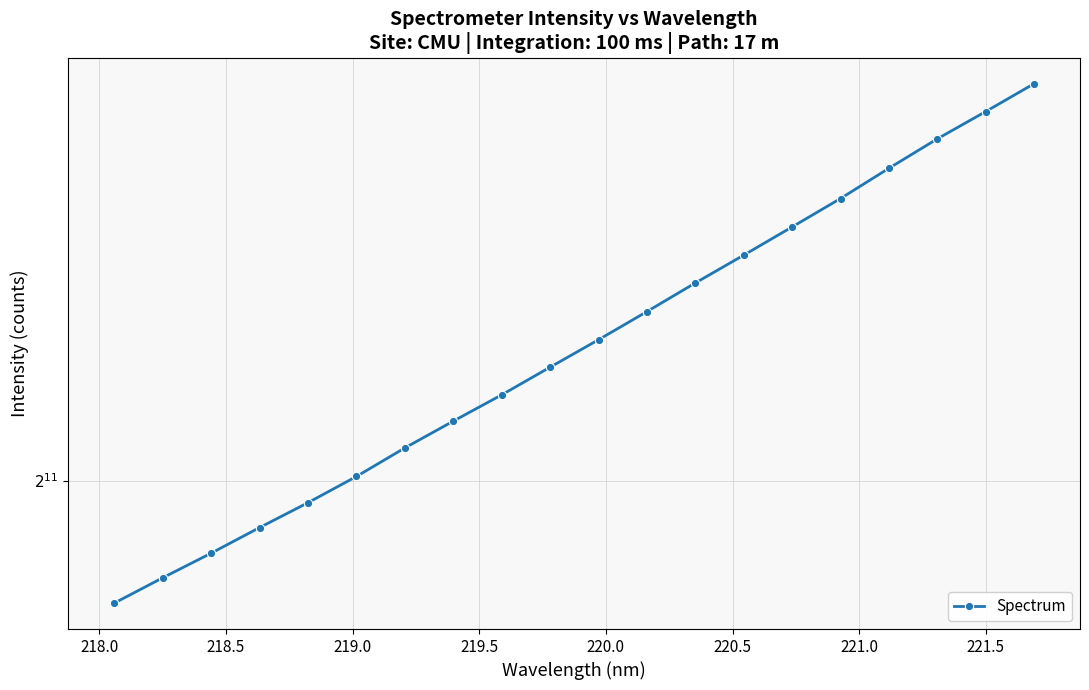

What is the value of the 9th point from the left?

2201.0